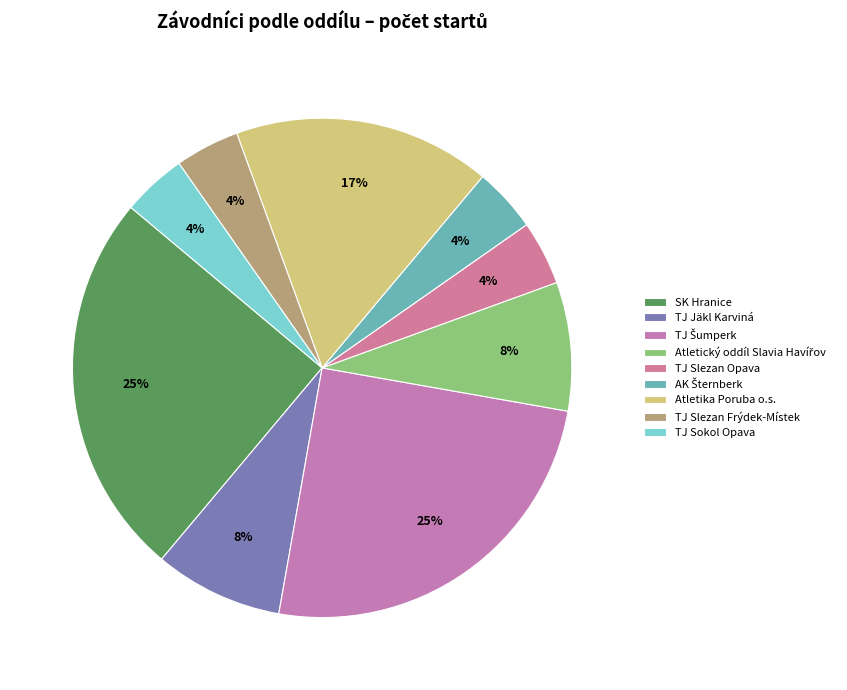

How many segments does this pie chart have?

9